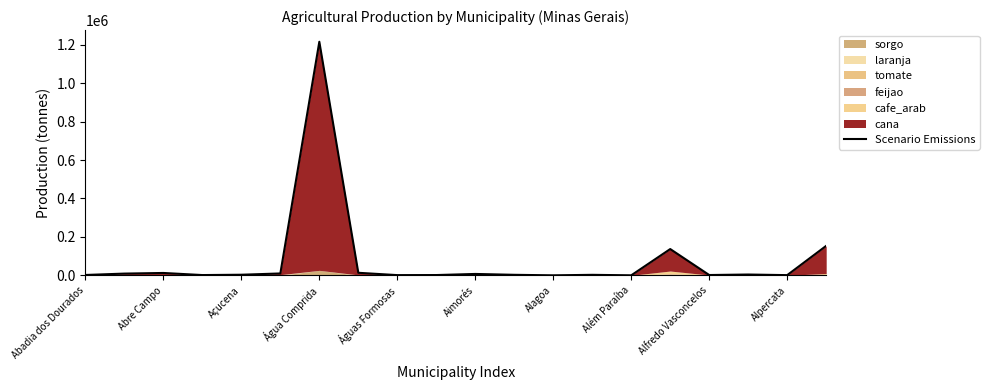

What is the label of the 19th point from the right?

Abre Campo